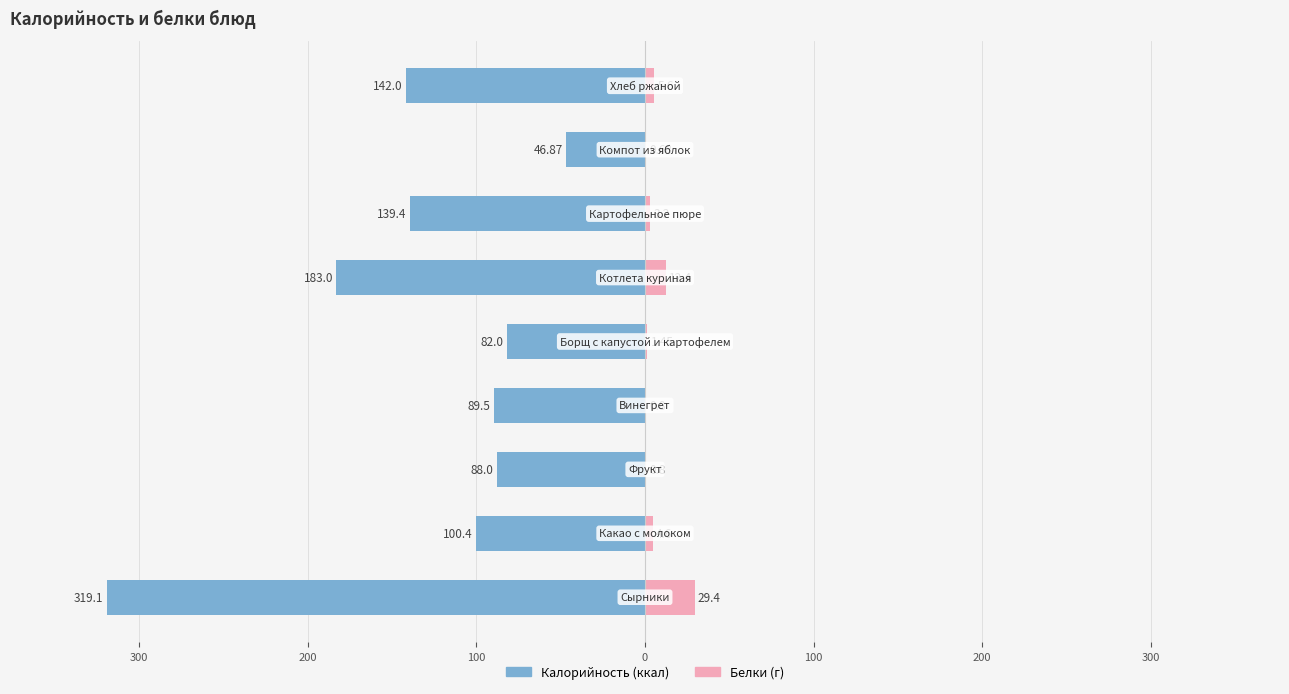

Which series has the largest range (max minus min)?

Калорийность